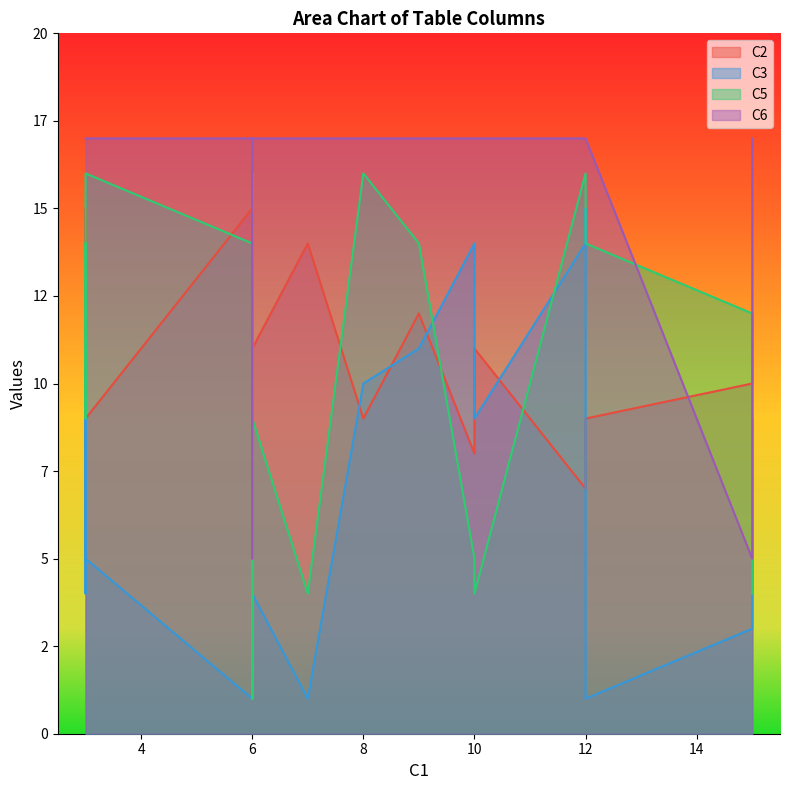

Where do C2 and C5 first cross each other?

1 and 2